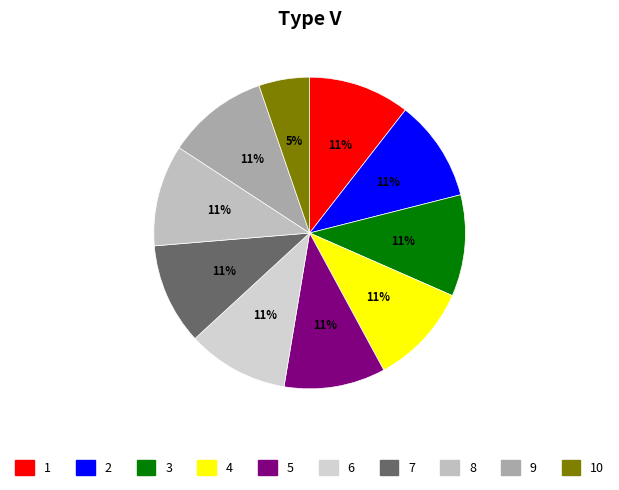

To the nearest percent, what is the average slice percentage?

10%